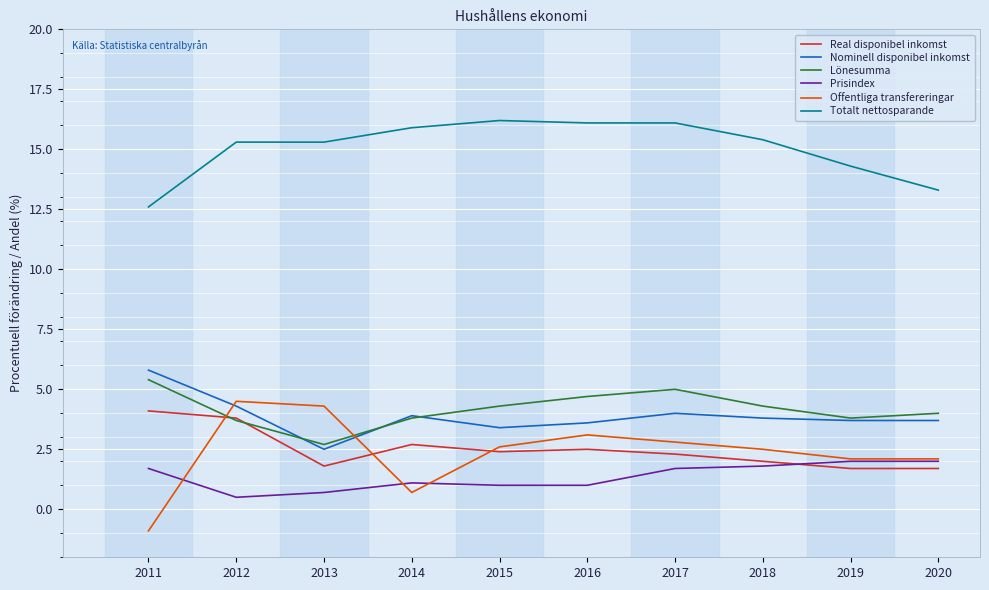

How many lines are shown in the chart?

6